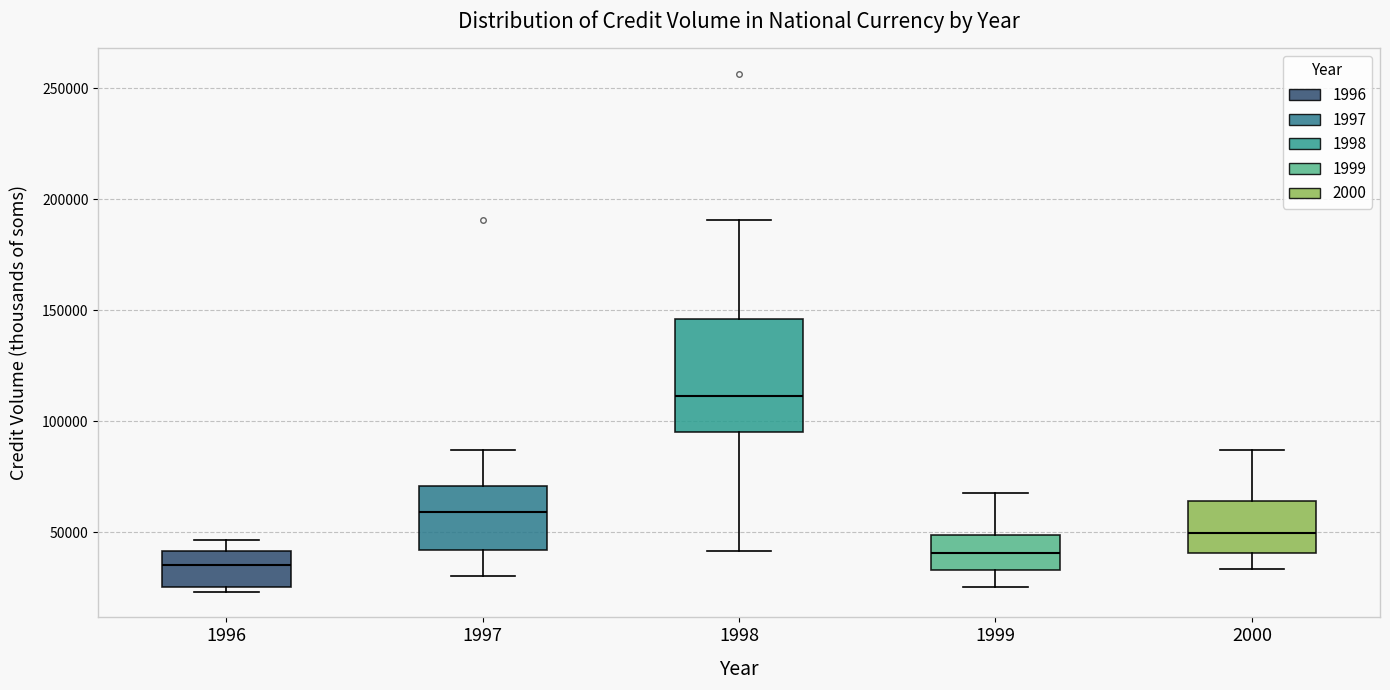

Which box has the lowest median line?

1996